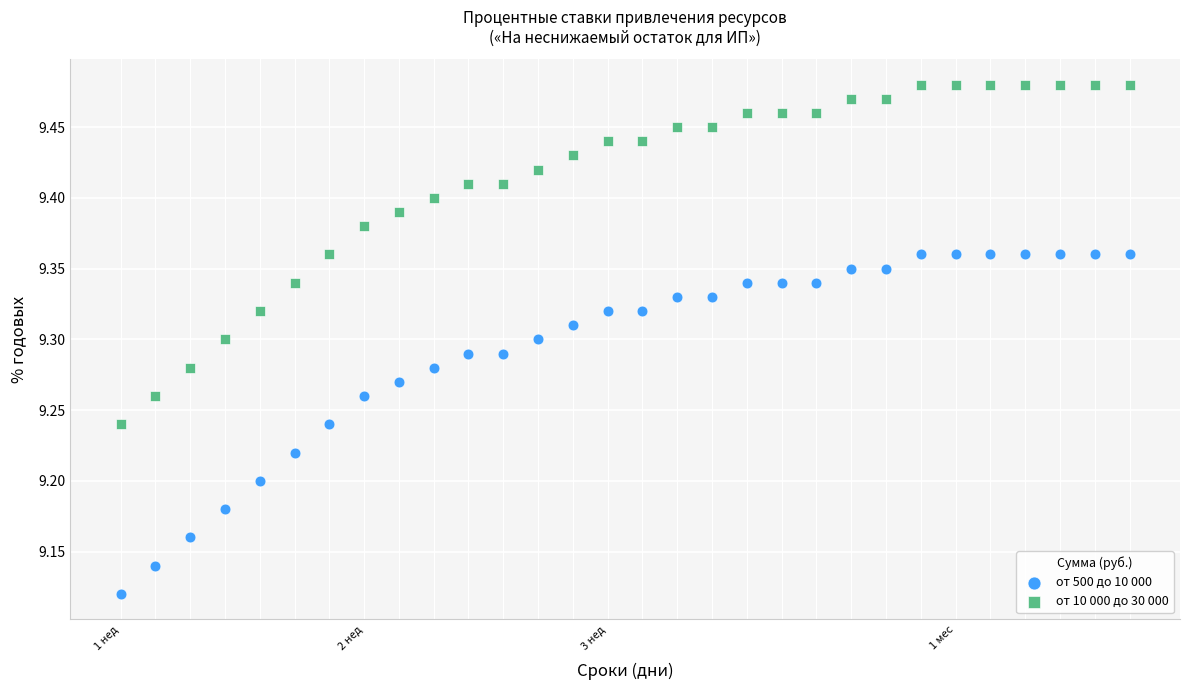

Across all data points, what is the range of Y values (max minus min)?

0.4